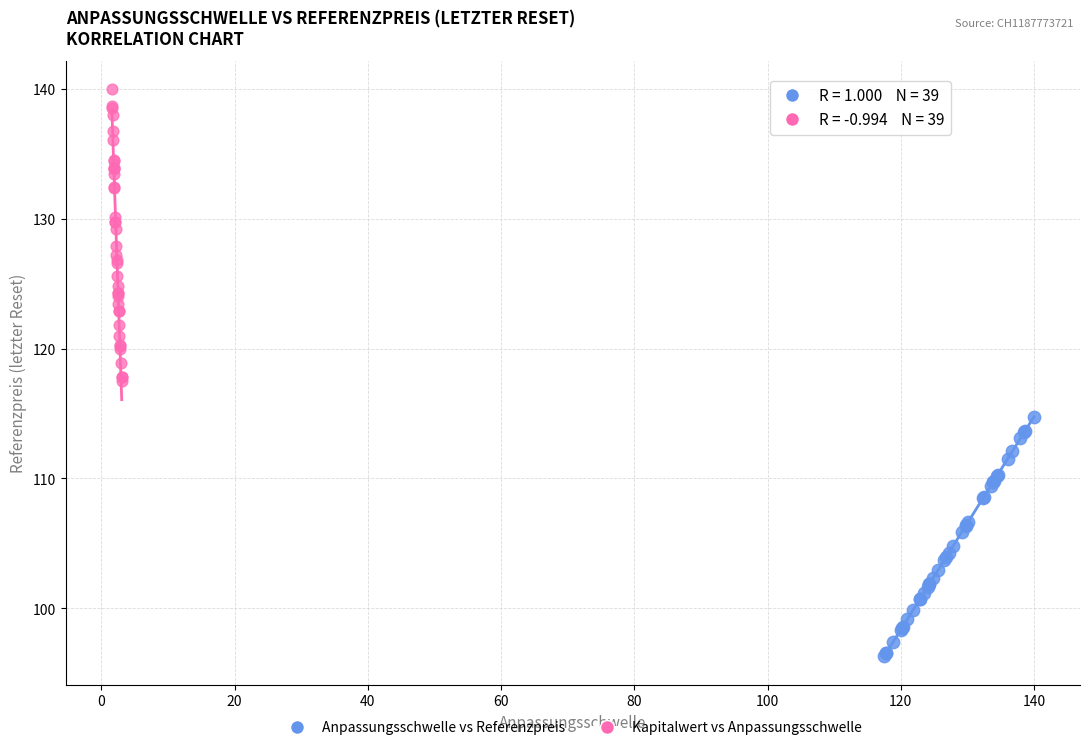

Which series reaches the minimum Y coordinate?

Anpassungsschwelle vs Referenzpreis